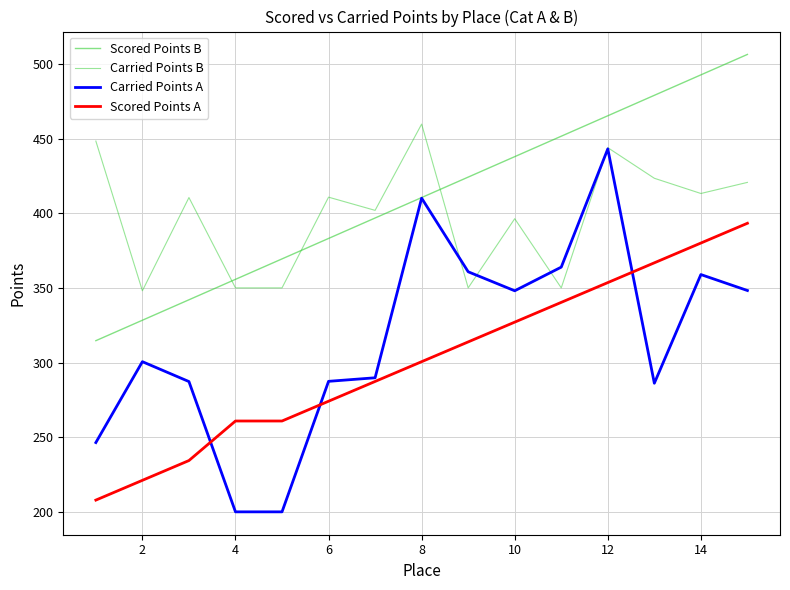

Does the chart display data point markers on the line(s)?

No